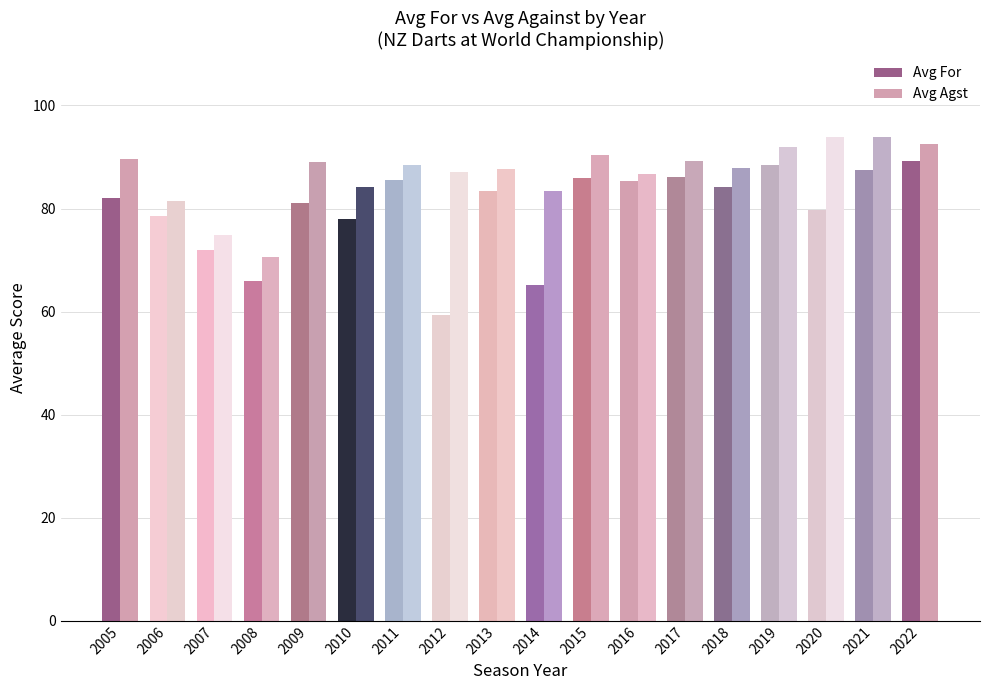

List the labels in order of Avg Agst value, smallest first.

2008, 2007, 2006, 2014, 2010, 2016, 2012, 2013, 2018, 2011, 2009, 2017, 2005, 2015, 2019, 2022, 2021, 2020